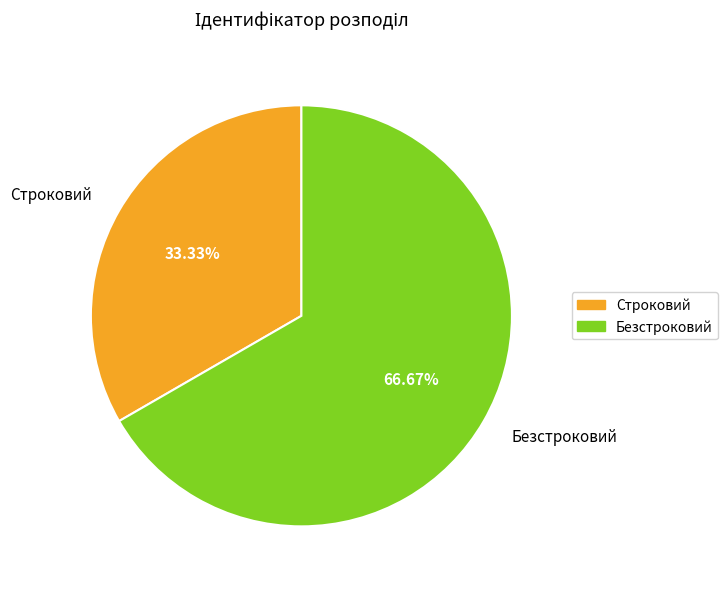

To the nearest percent, what portion does Строковий represent?

33%